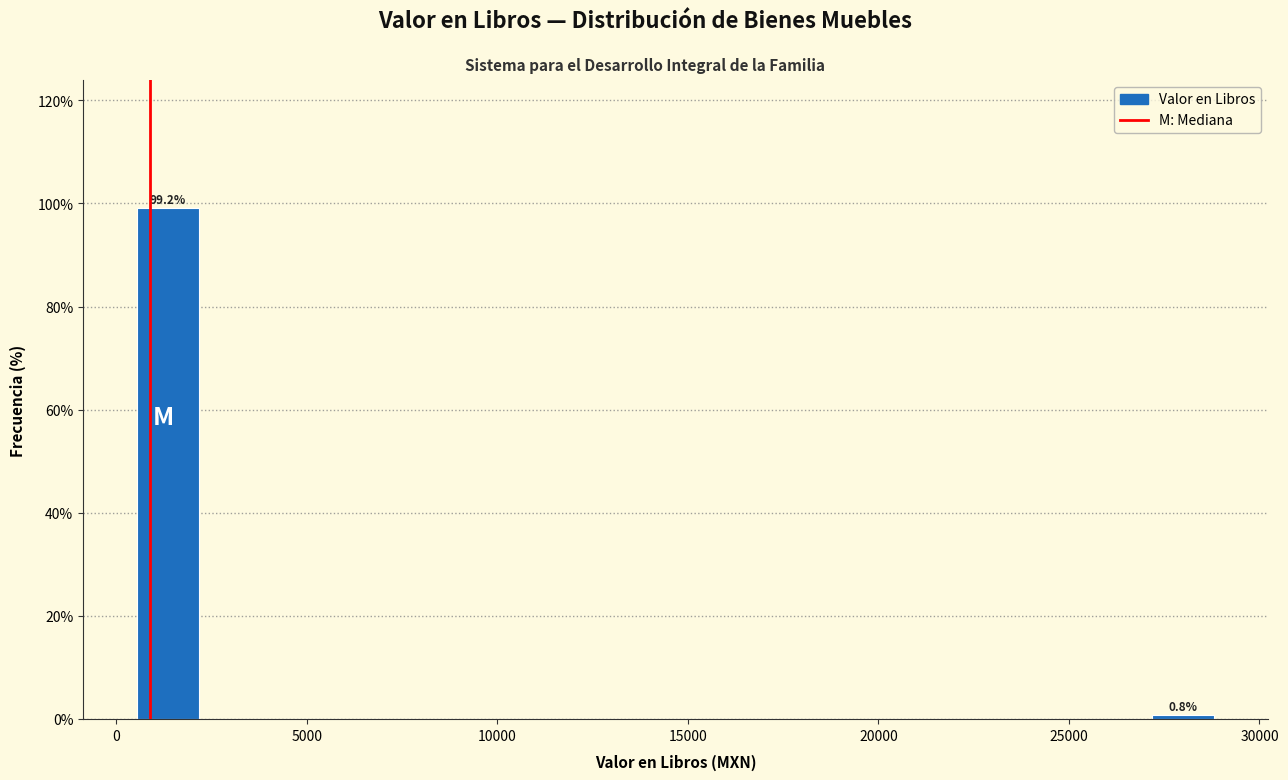

Around what value on the x-axis is the tallest bar? Give the approximate position of its centre, as read against the axis.

1500